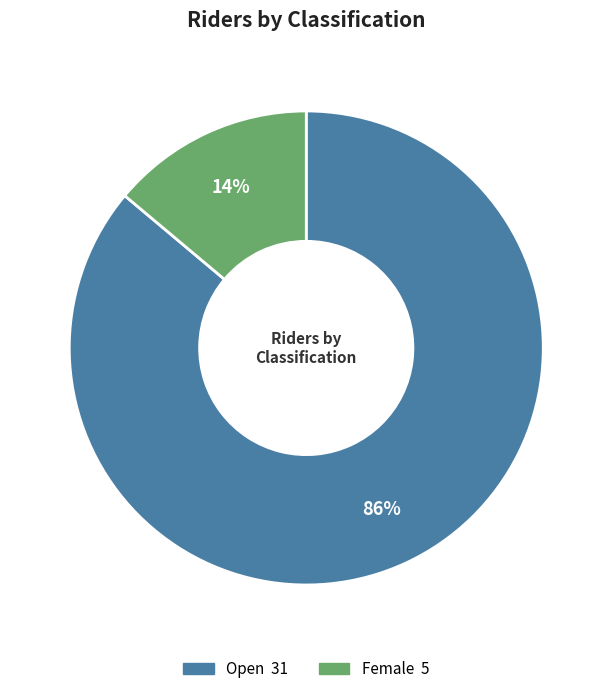

To the nearest percent, what is the difference between the largest and smallest slice percentages?

72%